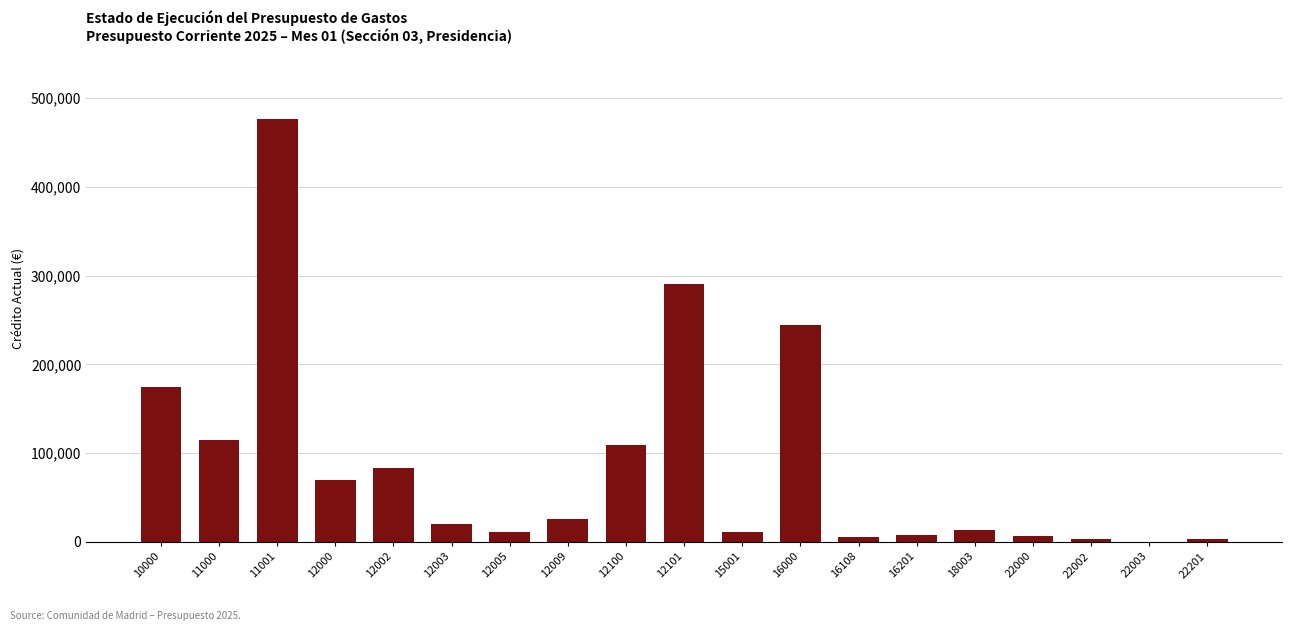

At which label is the value closest to 238559?

16000